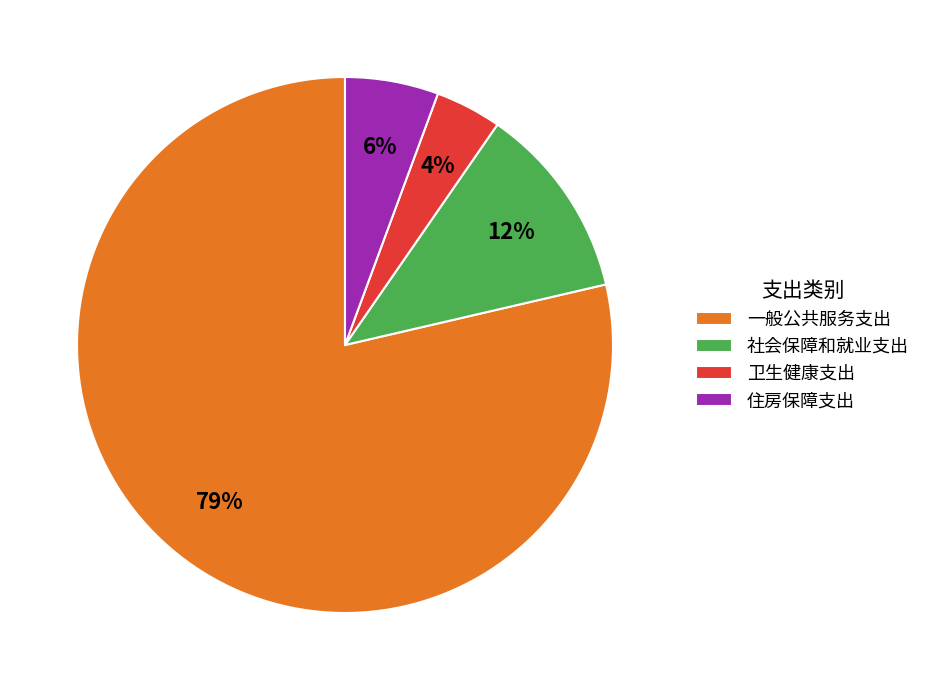

Between 住房保障支出 and 一般公共服务支出, which is larger?

一般公共服务支出